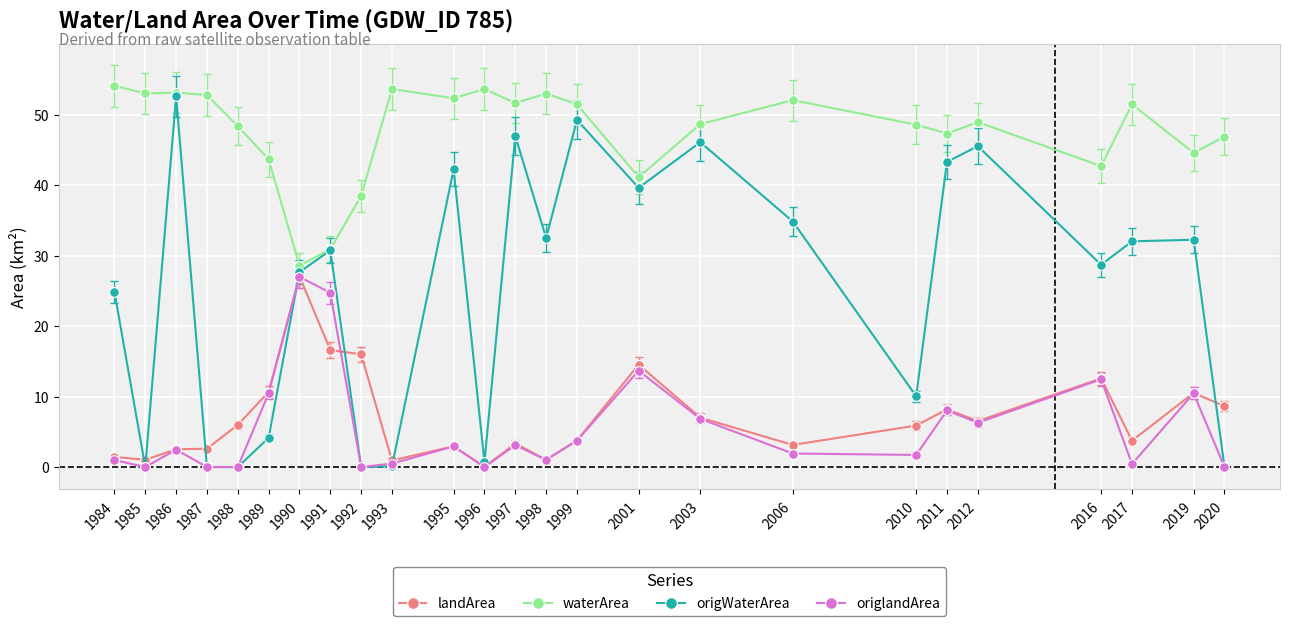

Is the value of landArea at 2019 greater than the value of origlandArea at 2010?

Yes